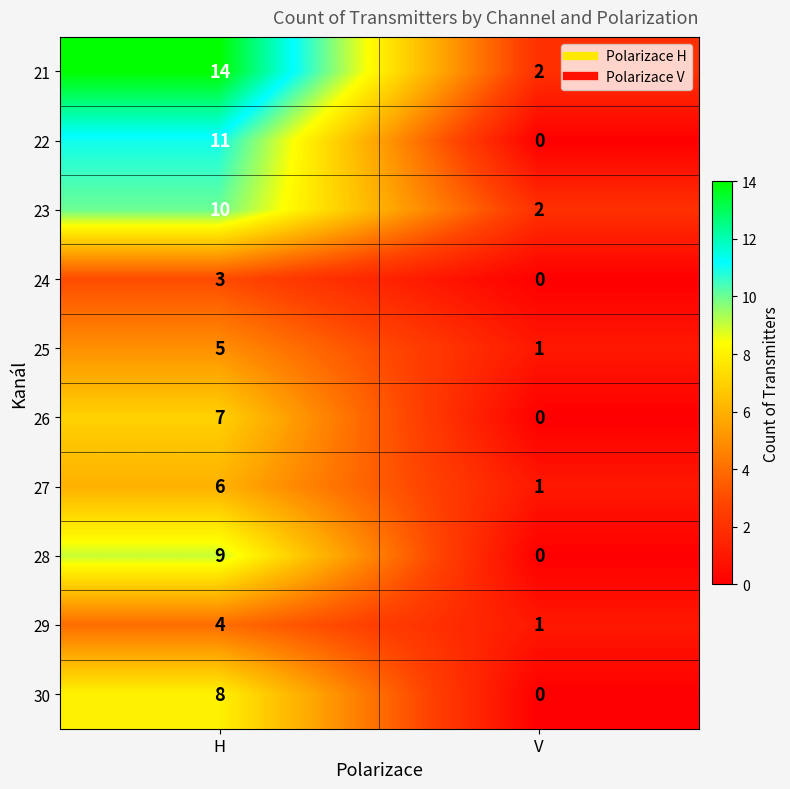

Between H and V, which series saw the biggest shift?

21